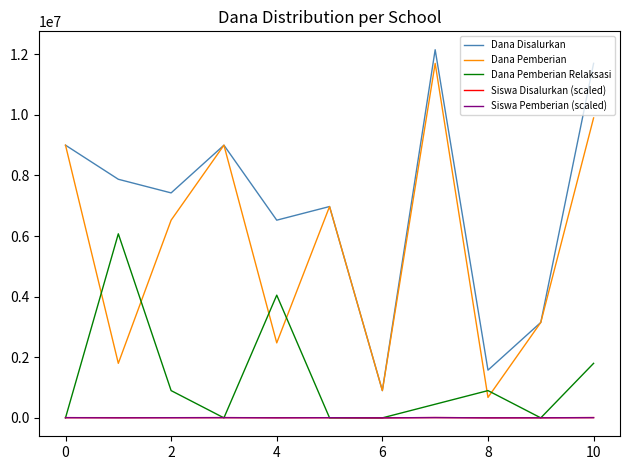

What is the difference between the maximum and second lowest values in the Dana Pemberian Relaksasi series?

6075000